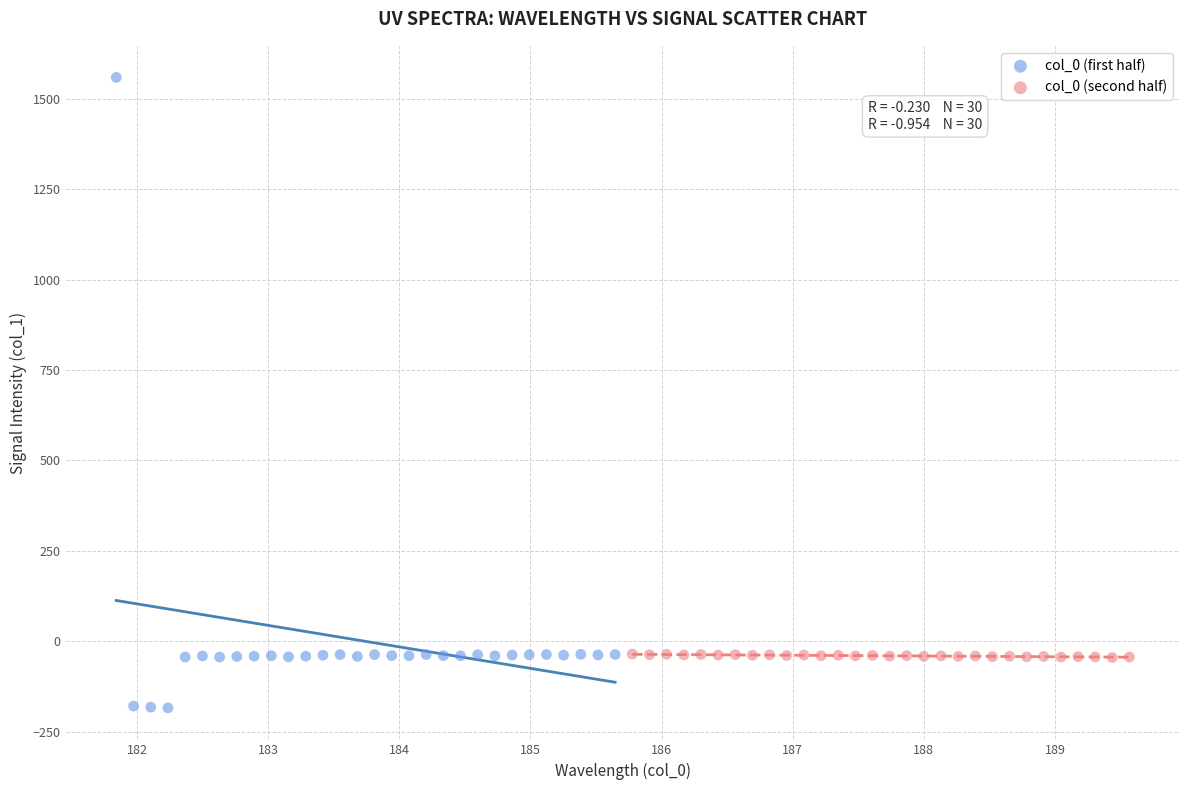

Which series reaches the maximum Y coordinate?

col_0 (first half)